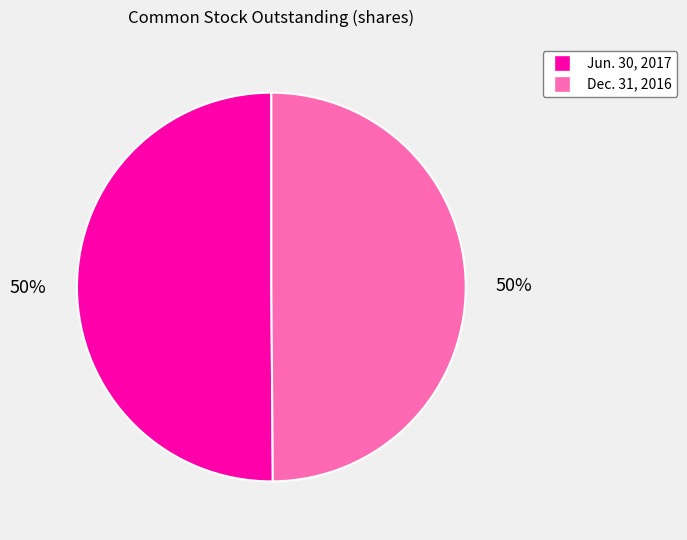

Combined, do Jun. 30, 2017 and Dec. 31, 2016 account for over 50%?

Yes